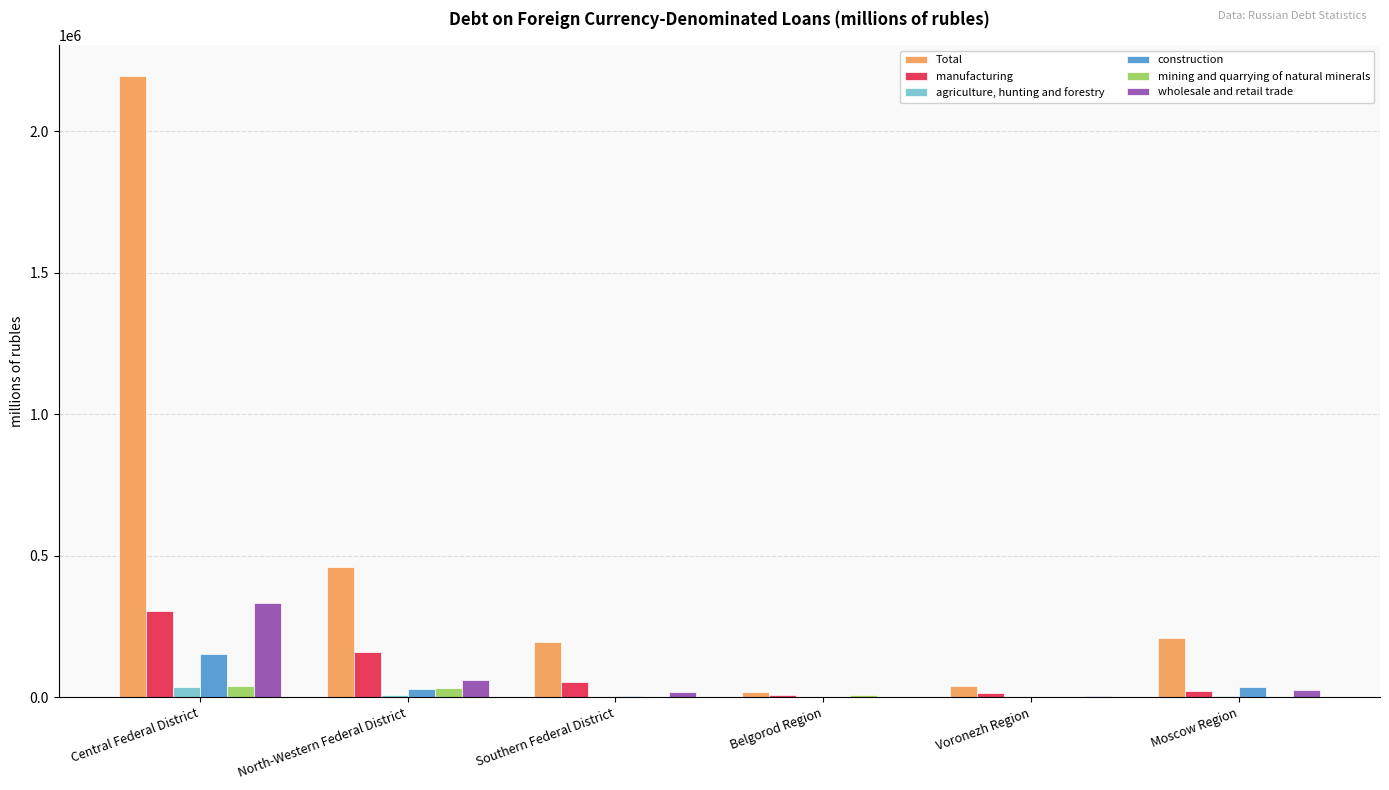

What is the sum of all agriculture, hunting and forestry values?

54224